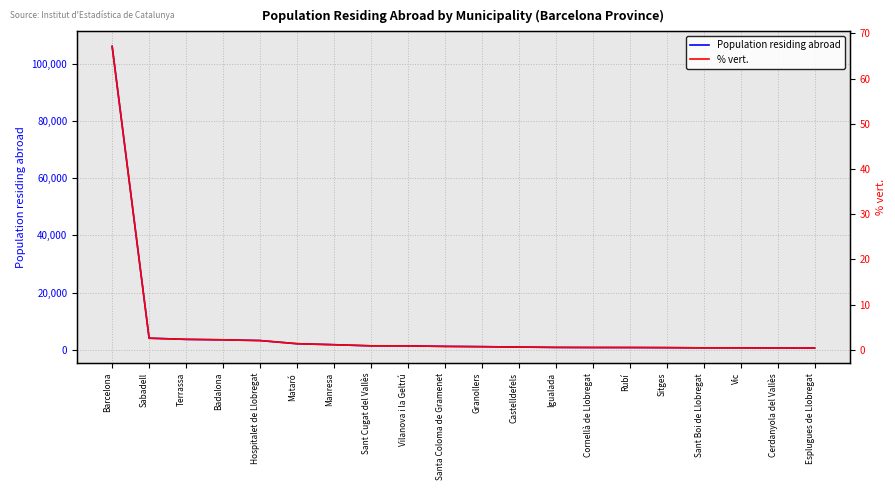

The value of % vert. at Sabadell is 2.6. True or false?

True